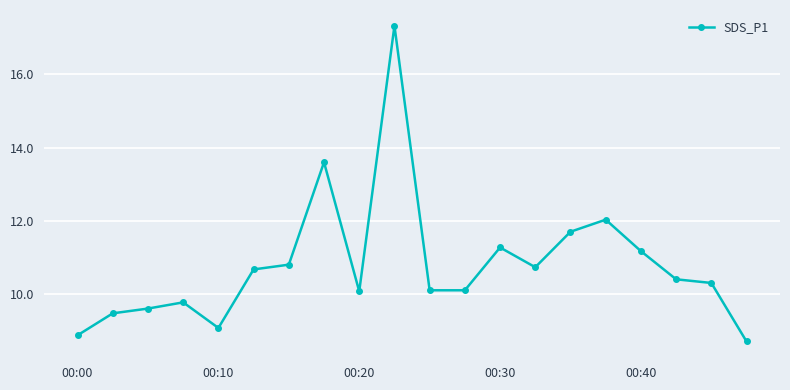

What is the average value?

10.8